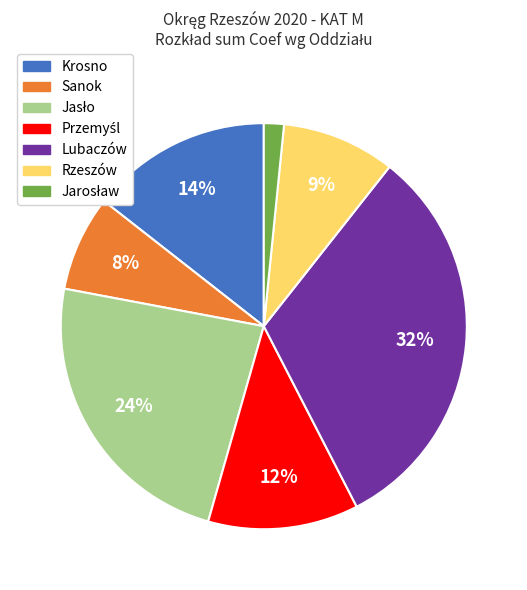

To the nearest percent, what is the average slice percentage?

14%